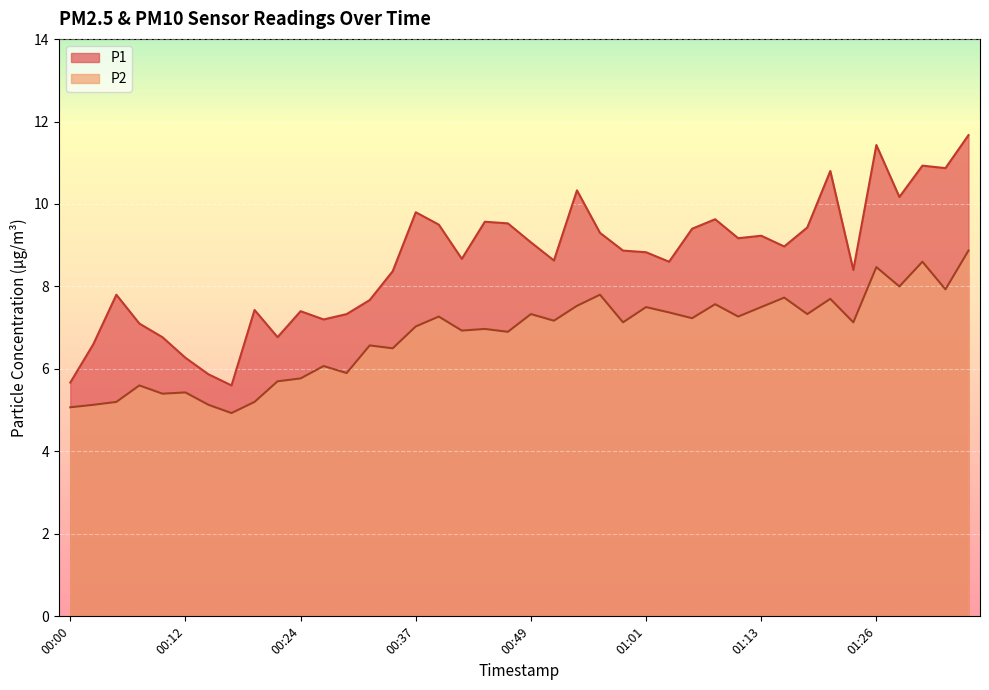

What is the approximate value of P1 at 01:36?

11.7